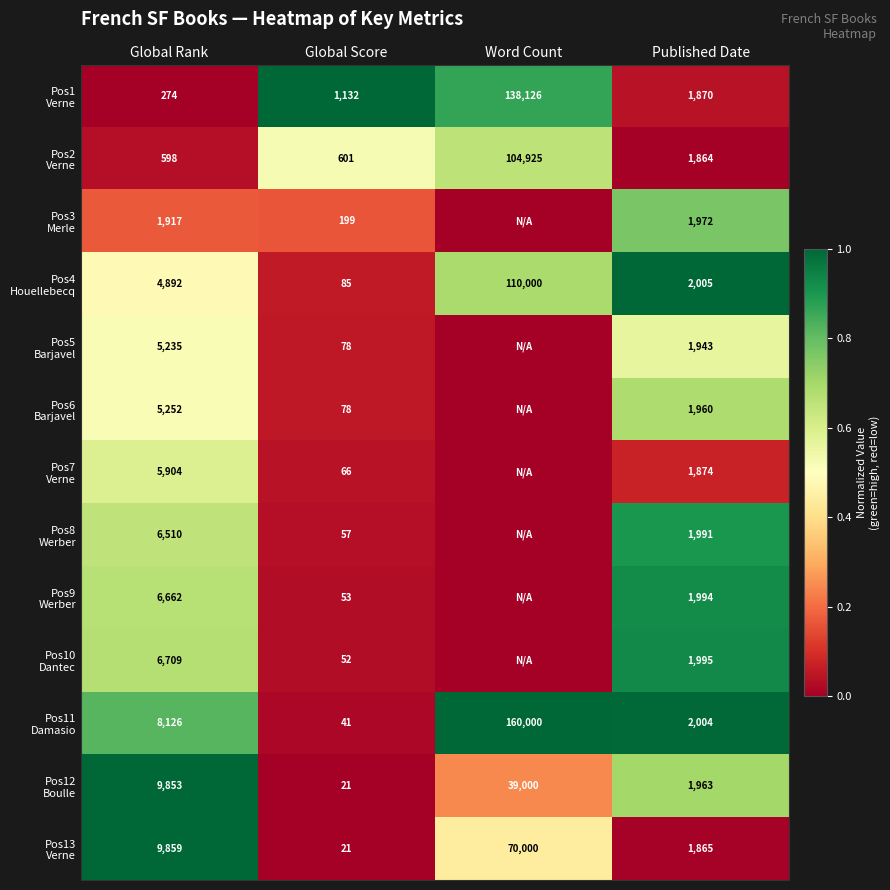

What is the difference between the highest and lowest values at Global Score?

1111